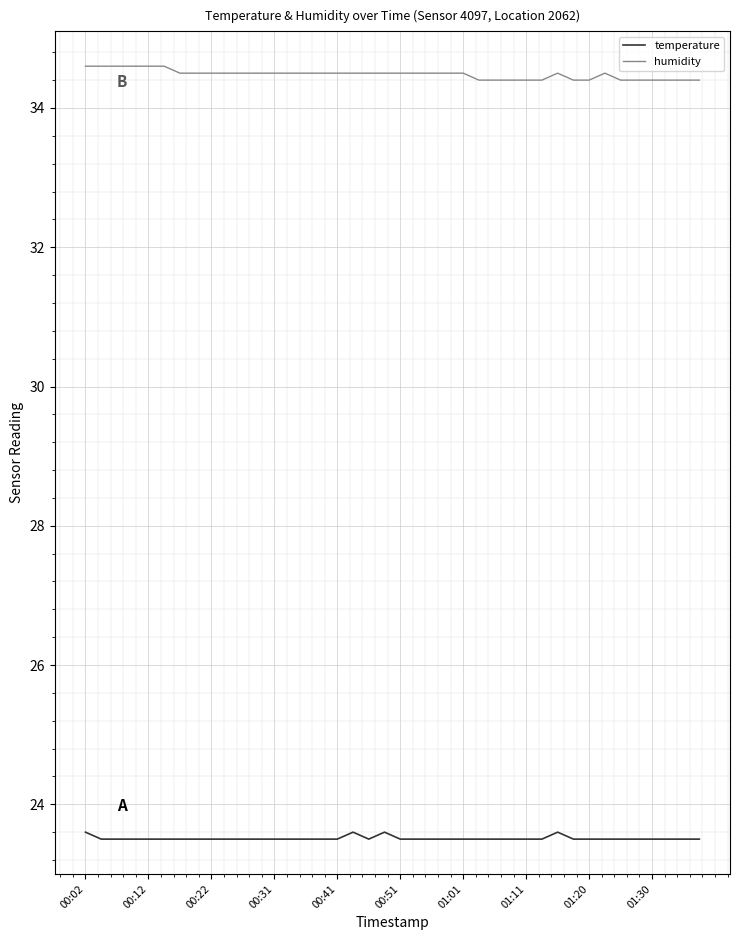

True or false: temperature and humidity cross at least once.

False